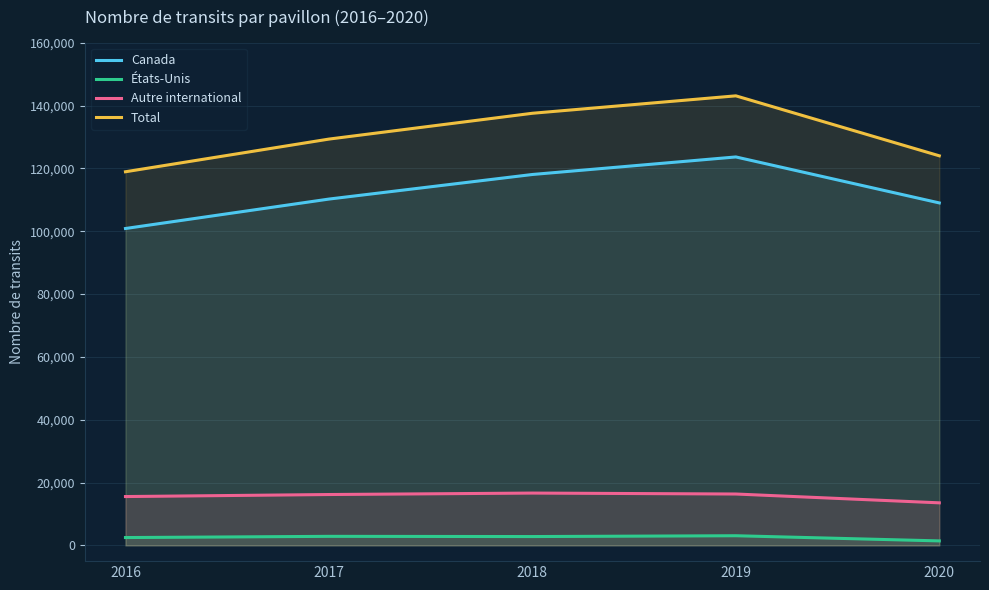

List the series in order of their peak value, highest first.

Total, Canada, Autre international, États-Unis